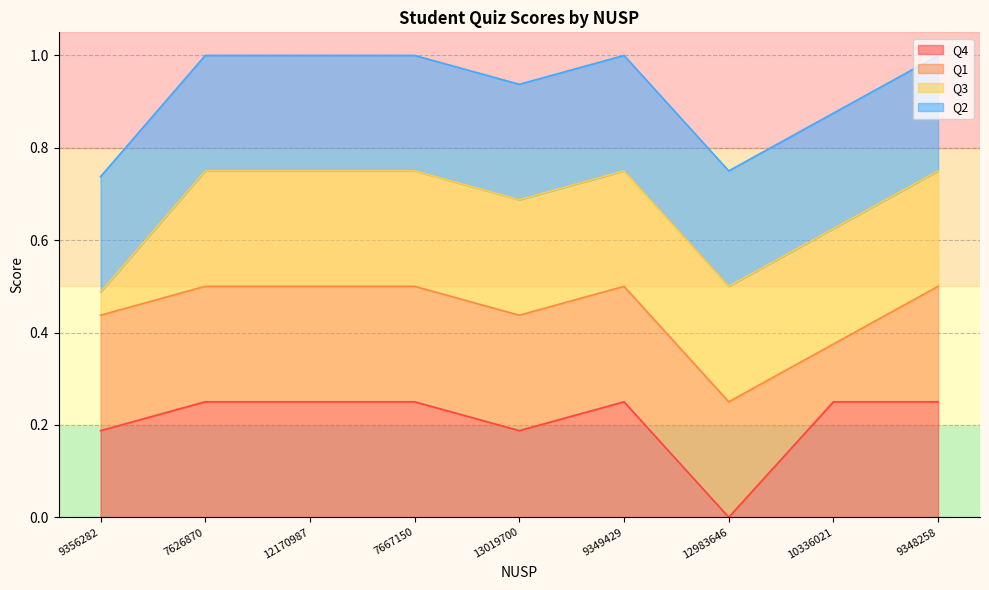

Rank the series by their average value, from lowest to highest.

Q4, Q3, Q1, Q2